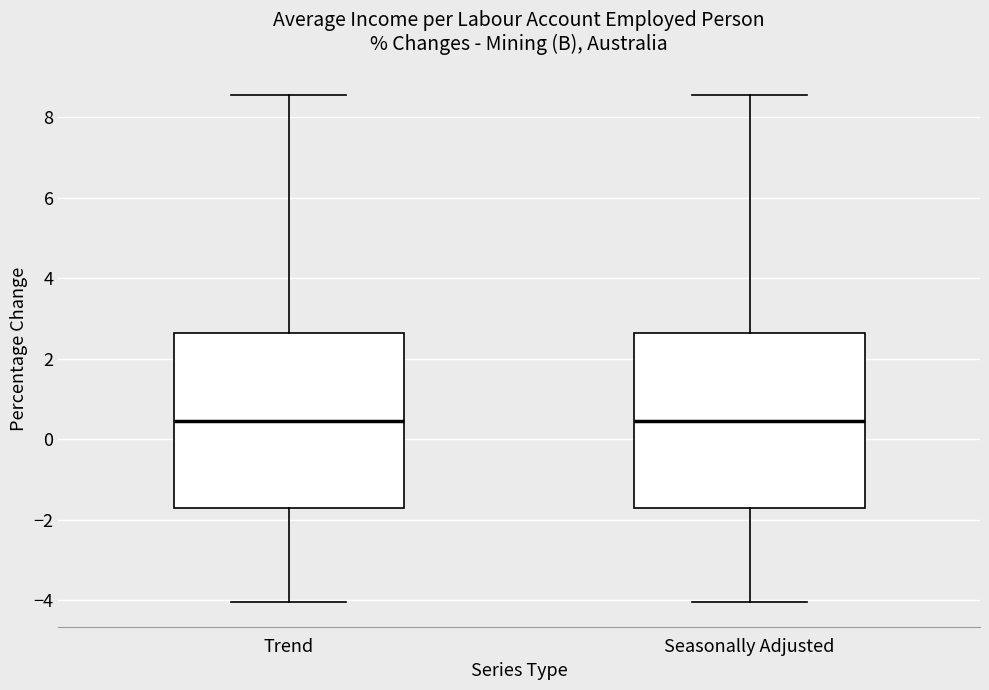

Reading left to right, transcribe this box plot: for each box, give where its median line is, the range the box spans, and where its two whiskers end, as read against the y-axis. The values are not printed on the chart, so give them approximately, as read against the axis.

Trend: median 0.4, box -1.8 to 2.6, whiskers -4.0 to 8.6
Seasonally Adjusted: median 0.4, box -1.8 to 2.6, whiskers -4.0 to 8.6